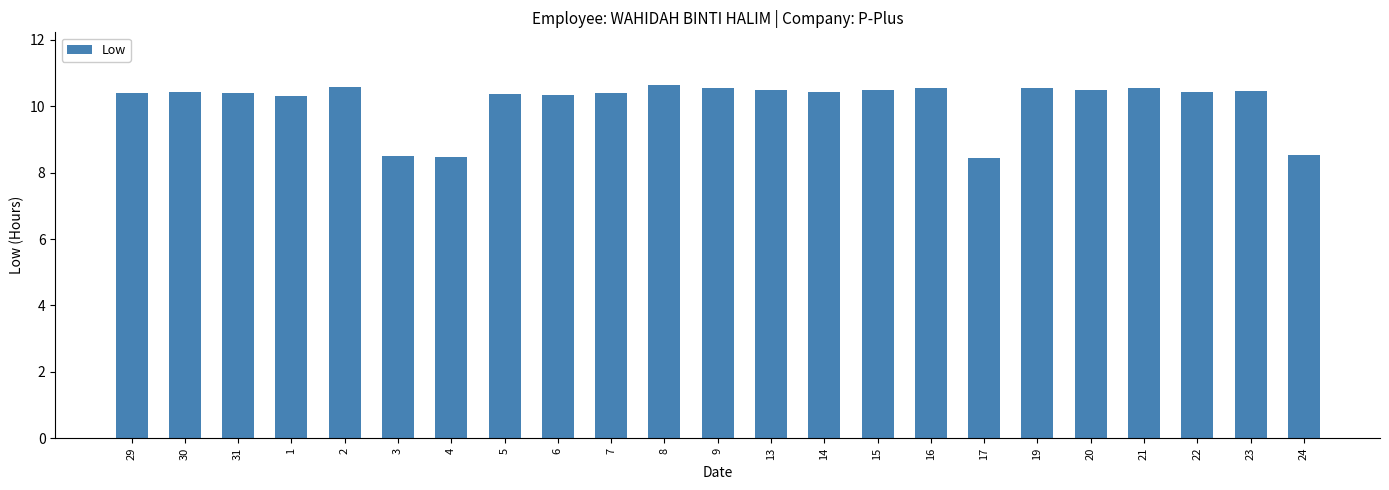

What is the change in value from 1 to 8?

+0.3